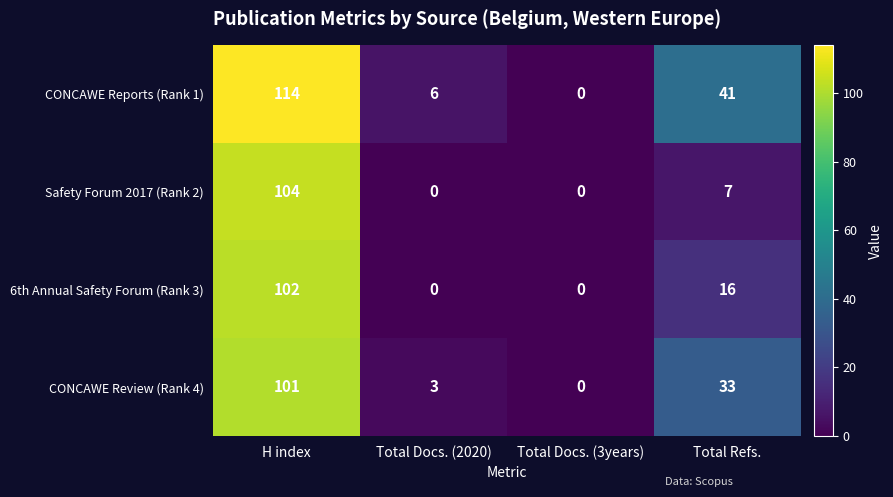

Which series has the largest range (max minus min)?

CONCAWE Reports (Rank 1)